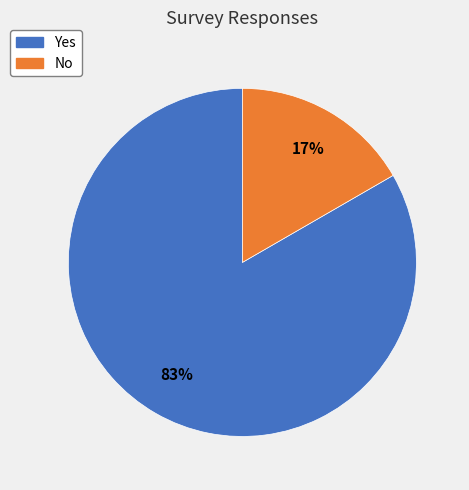

Which category has the biggest portion of the pie?

Yes